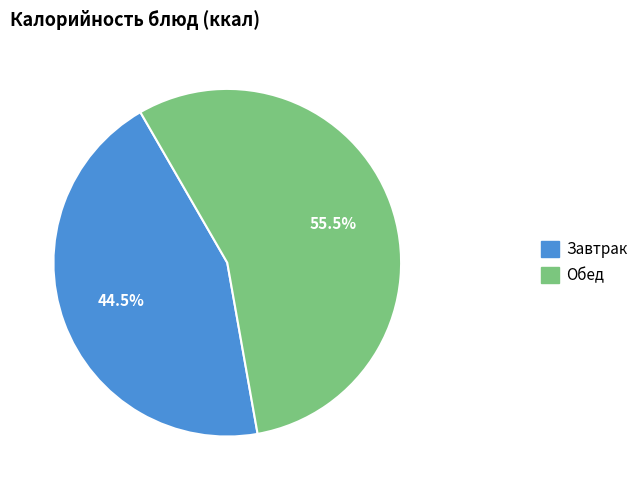

What percentage is NOT represented by Завтрак?

55.5%